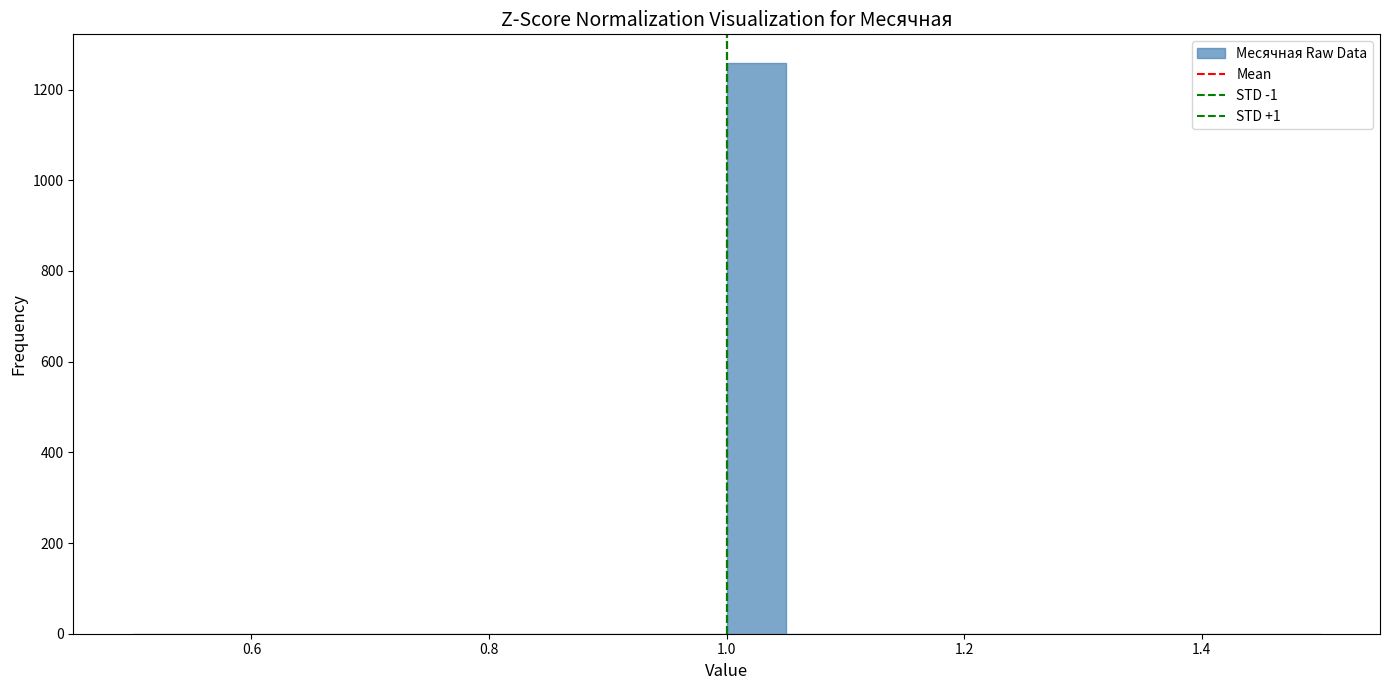

Around what value on the x-axis is the tallest bar? Give the approximate position of its centre, as read against the axis.

1.02